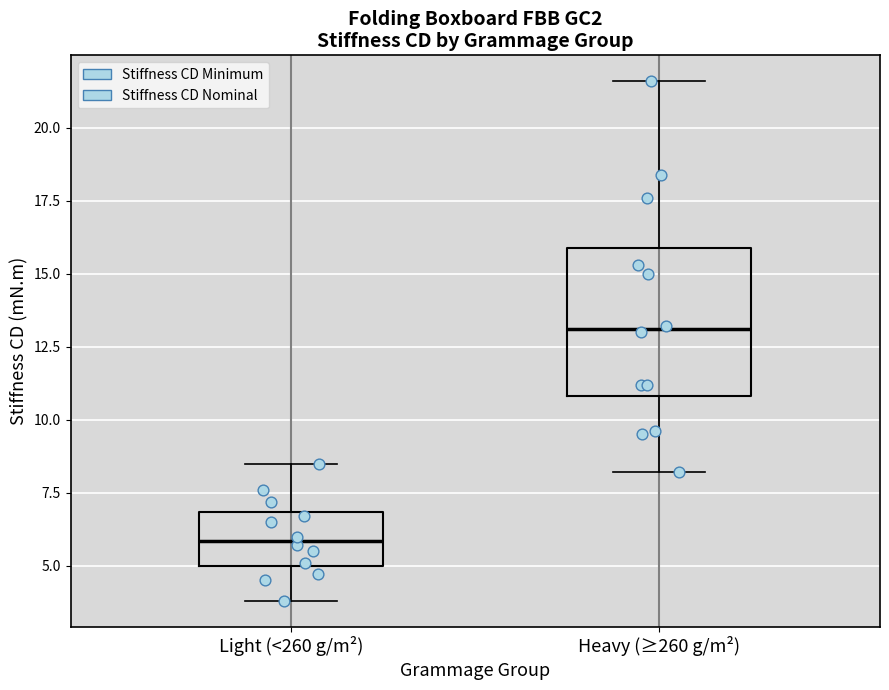

Comparing the boxes themselves (not the whiskers), which one is the tallest?

Heavy (≥260 g/m²)